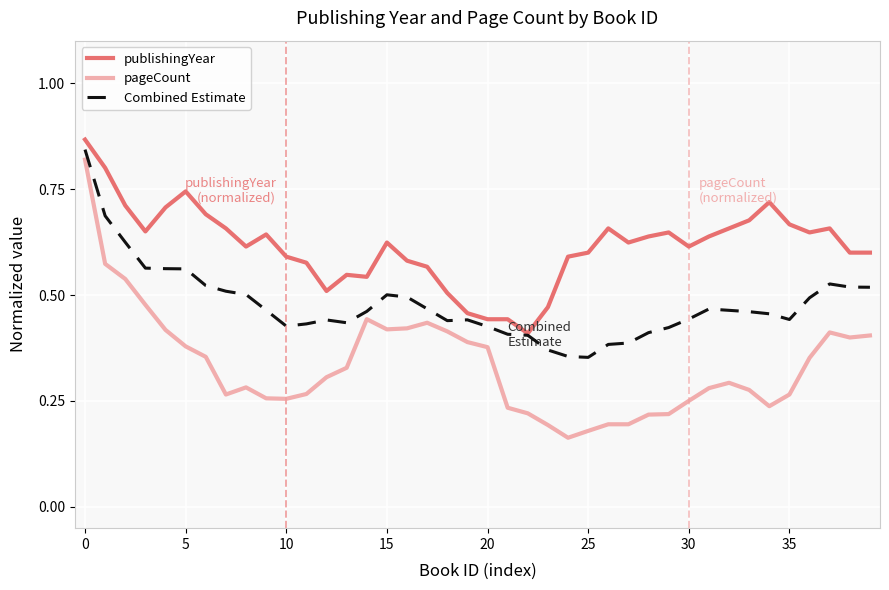

List the series in order of their overall mean, lowest first.

pageCount, Combined Estimate, publishingYear